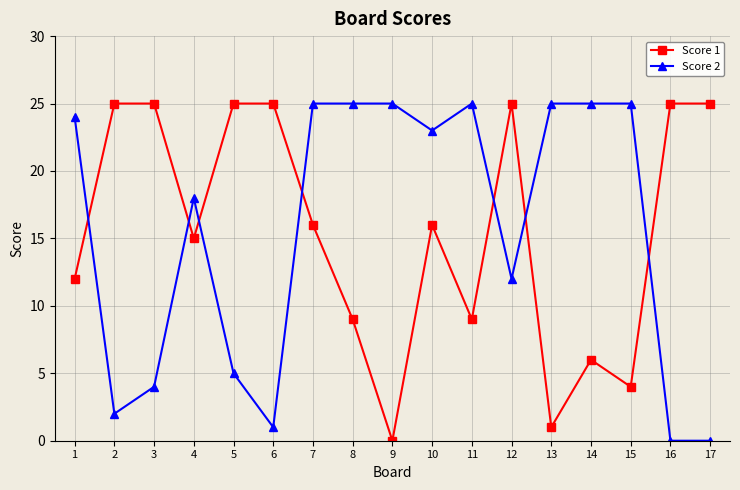

How many times do Score 1 and Score 2 cross each other?

7